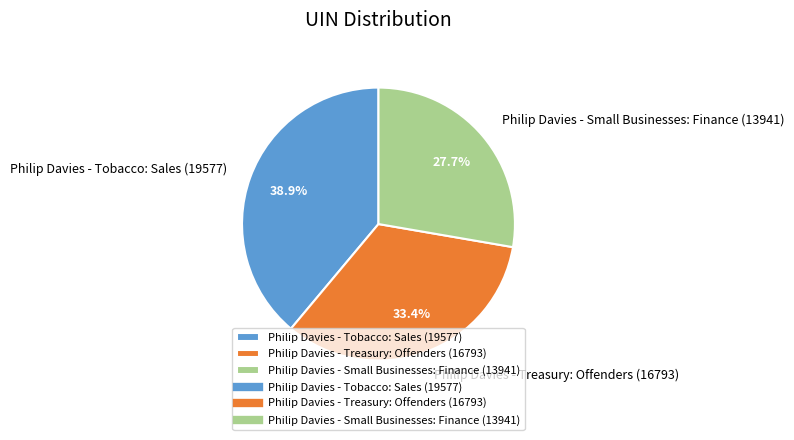

Which category has the biggest portion of the pie?

Philip Davies - Tobacco: Sales (19577)